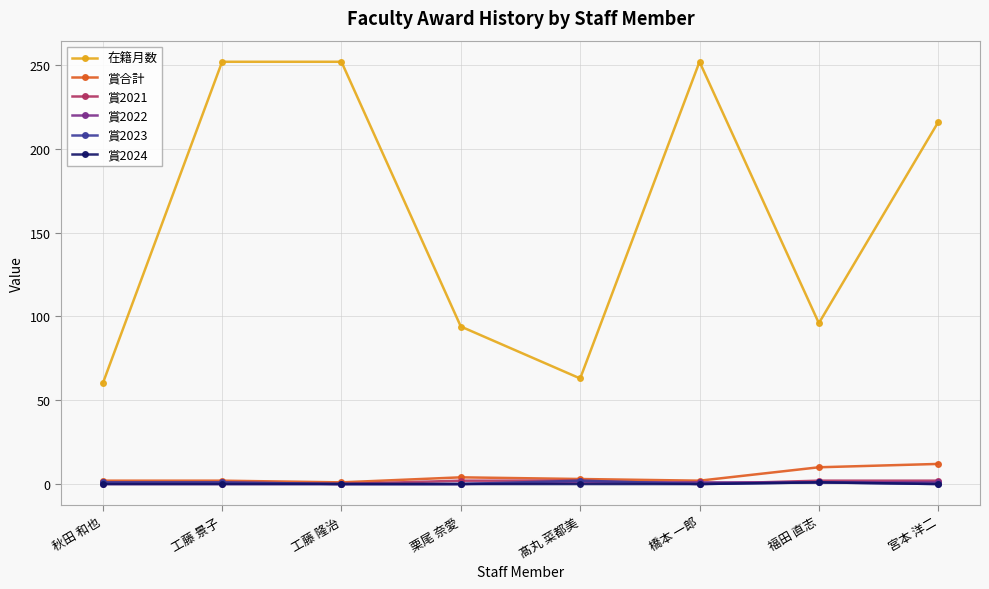

Which series has the largest range (max minus min)?

在籍月数